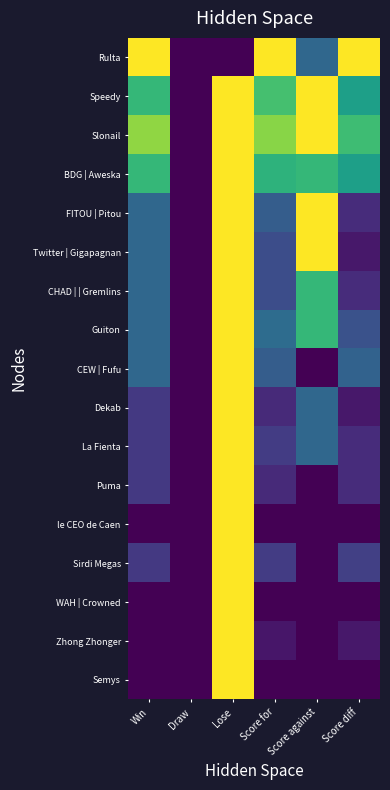

At how many categories does at least one series exceed 0?

5